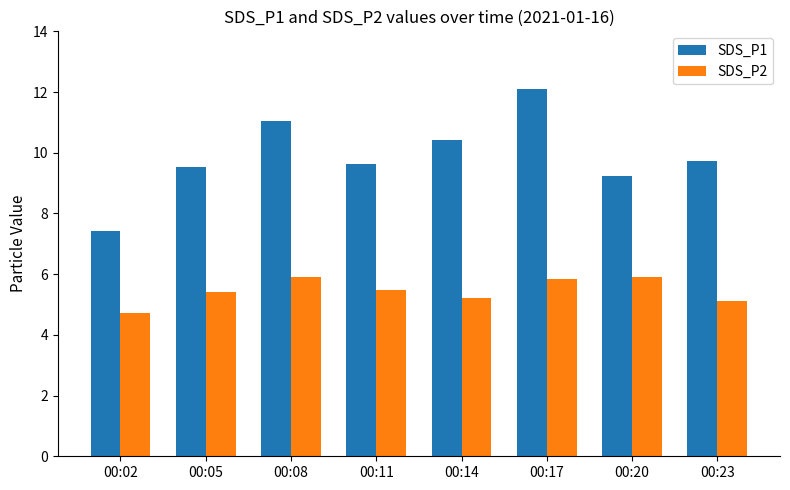

What is the greatest value displayed?

12.1